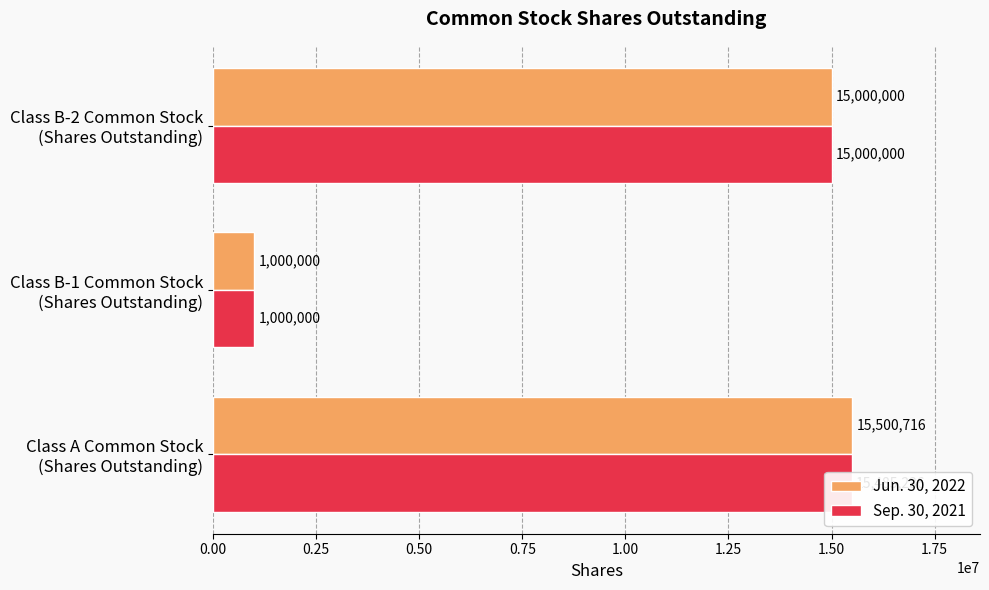

What is the average value of the Sep. 30, 2021 series?

10495079